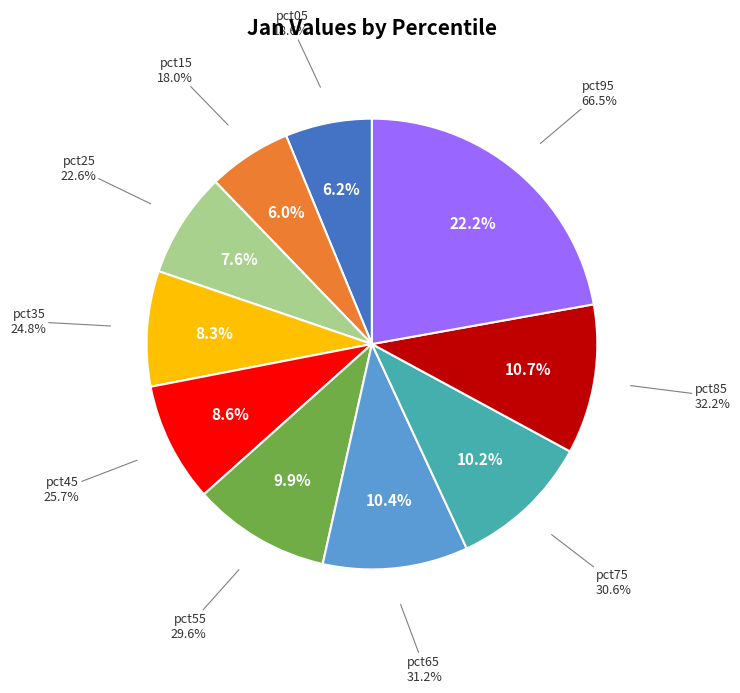

To the nearest percent, what is the difference between the largest and smallest slice percentages?

16%